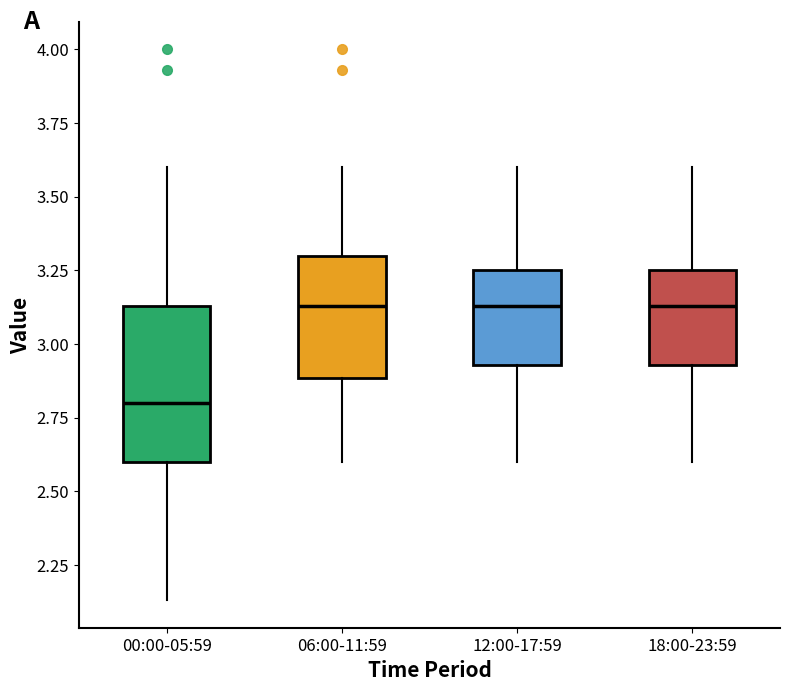

Reading left to right, read every box against the y-axis: the position of its median line, the range the box covers, and the ends of its whiskers. The values are not printed on the chart, so give them approximately, as read against the axis.

00:00-05:59: median 2.80, box 2.60 to 3.15, whiskers 2.15 to 3.60
06:00-11:59: median 3.15, box 2.90 to 3.30, whiskers 2.60 to 3.60
12:00-17:59: median 3.15, box 2.95 to 3.25, whiskers 2.60 to 3.60
18:00-23:59: median 3.15, box 2.95 to 3.25, whiskers 2.60 to 3.60